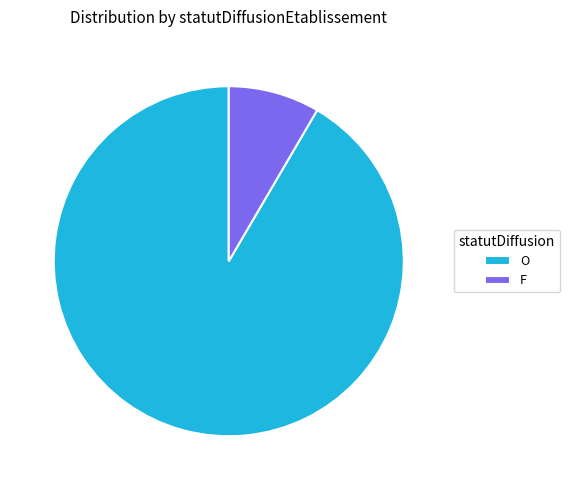

Which category has the biggest portion of the pie?

O